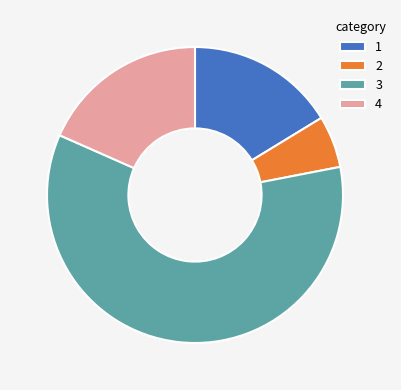

Rank the categories by value from highest to lowest.

3, 4, 1, 2